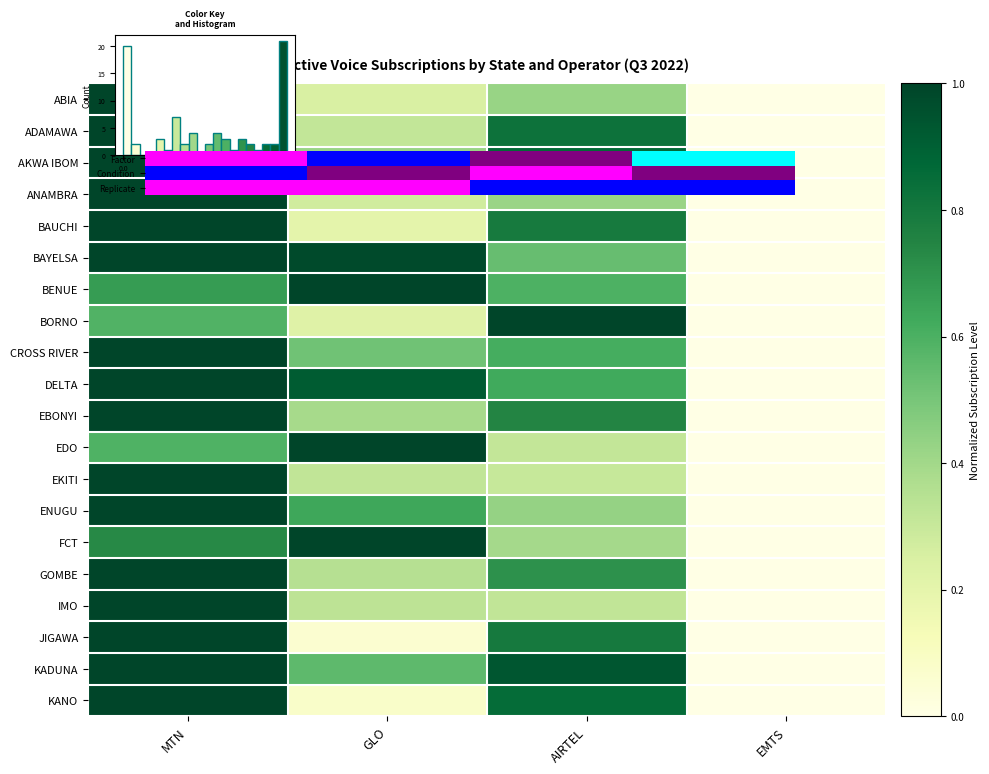

At how many categories does at least one series exceed 1?

3